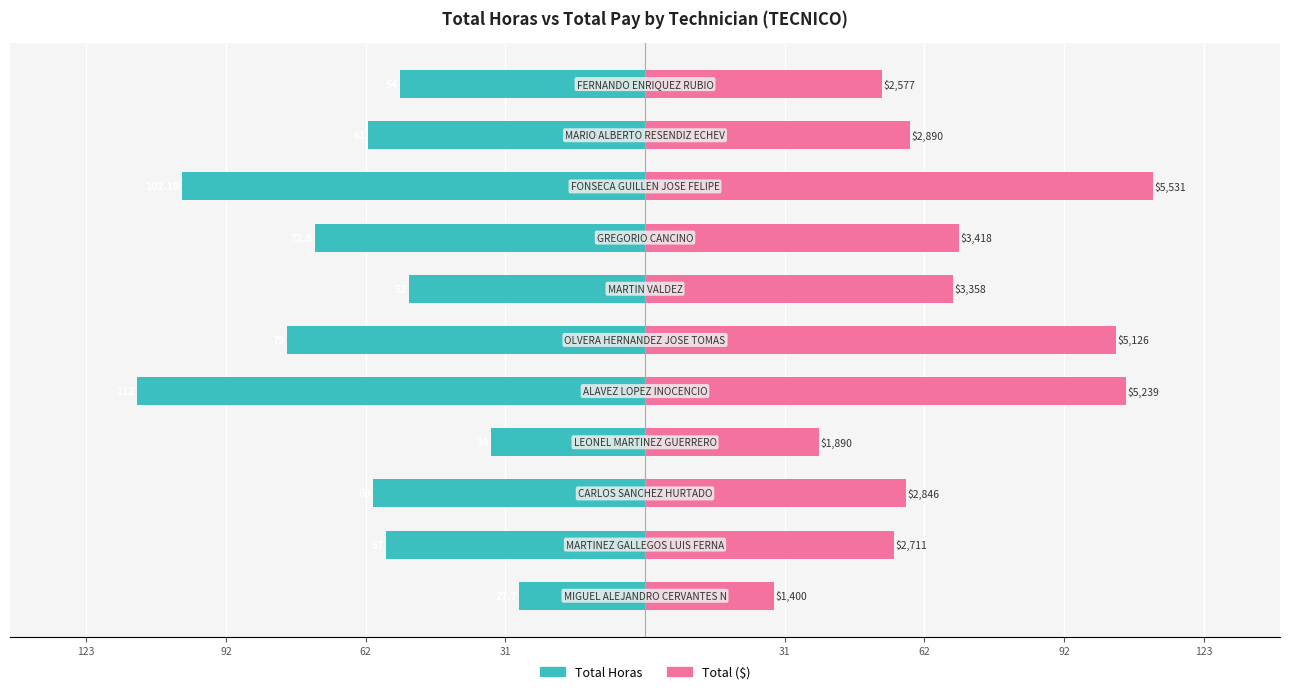

Which series has the largest total across all categories?

Total ($)